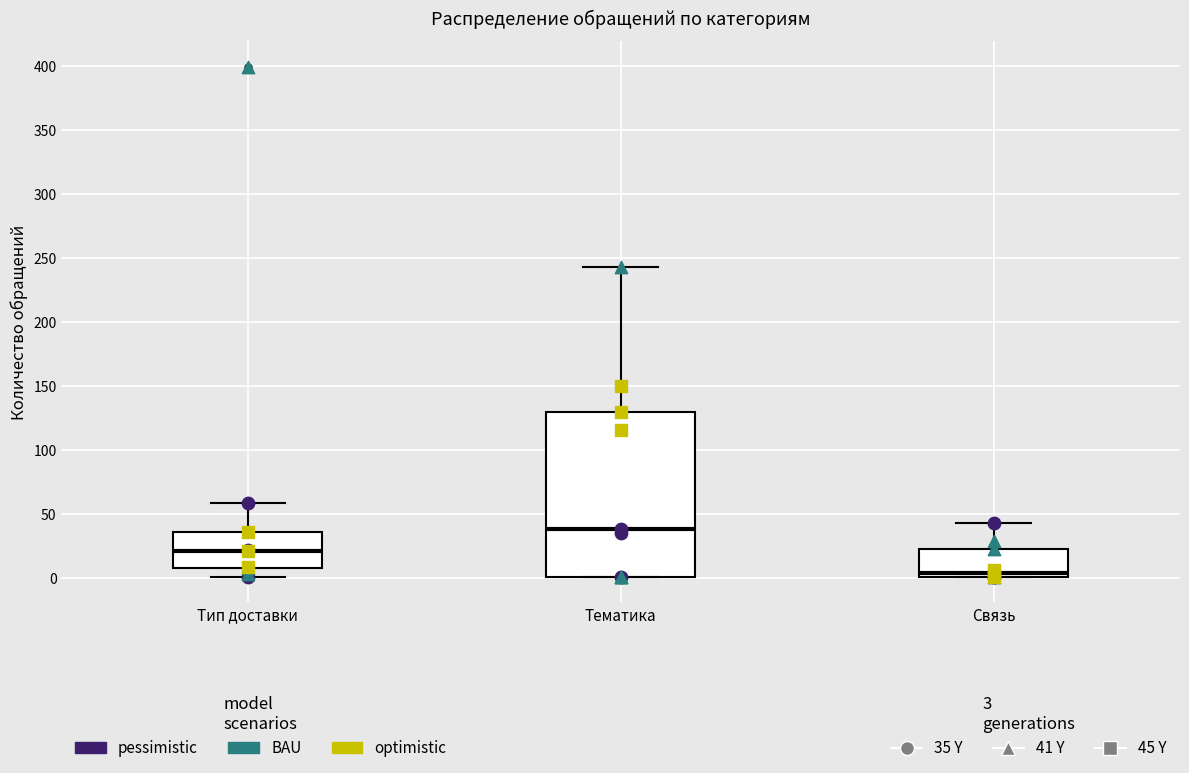

Which box is the tallest, from its lower edge to its upper edge?

Тематика